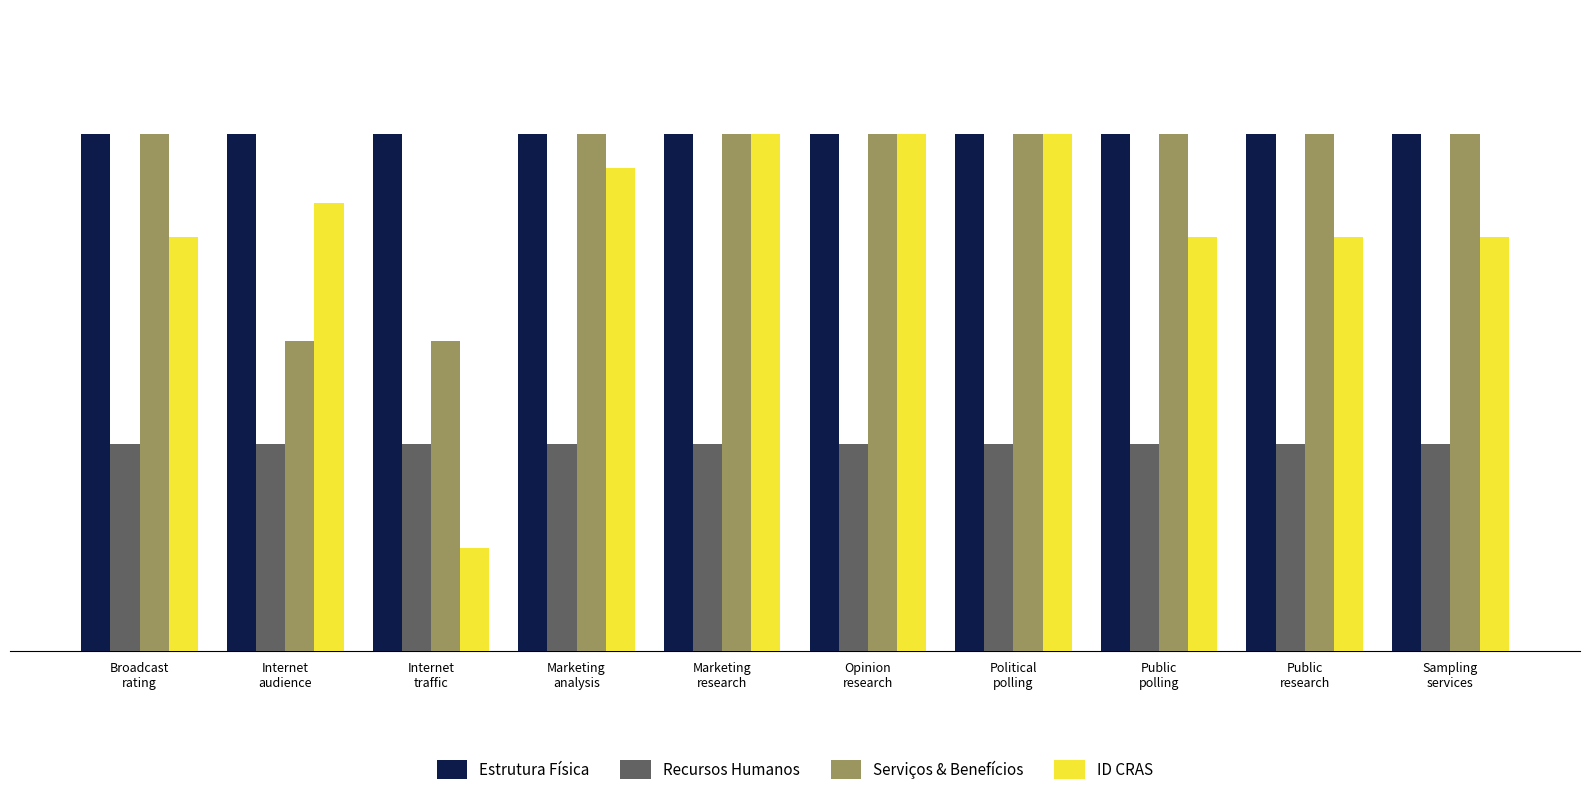

Which series has the largest total across all categories?

Estrutura Física